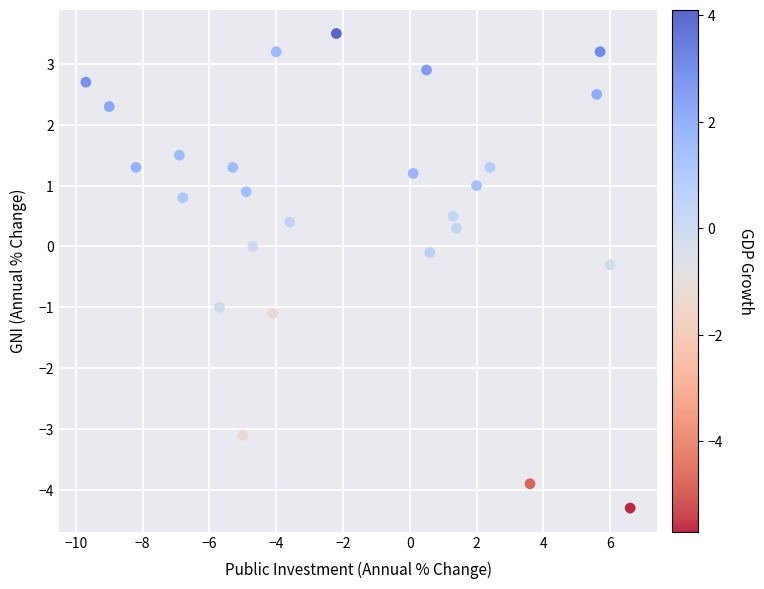

What is the range of X values (max minus min)?

16.3